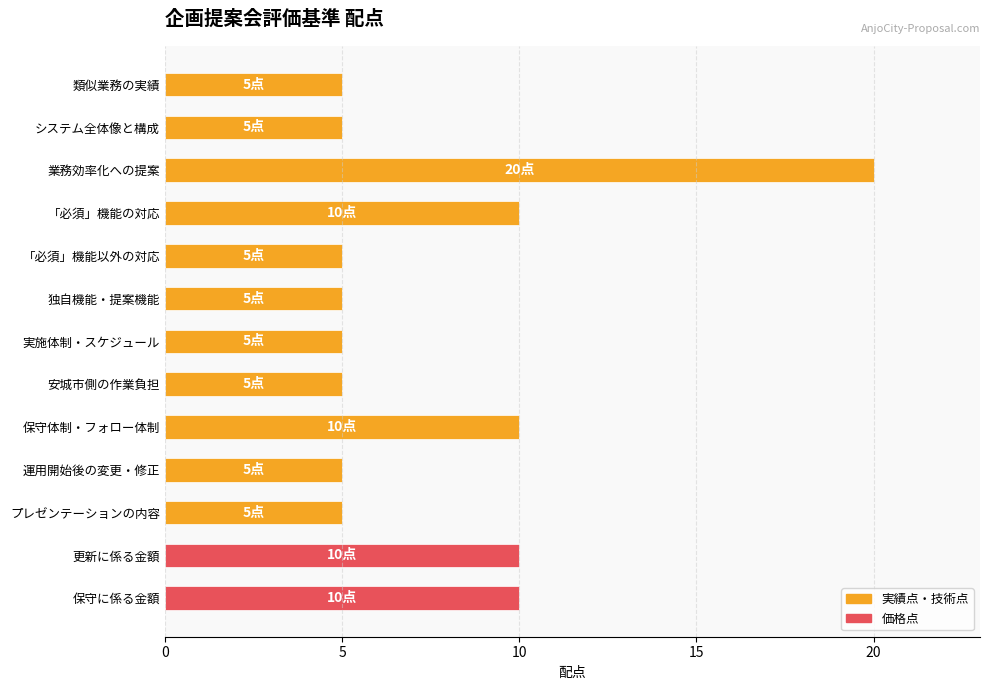

What is the difference between the second highest and second lowest values?

5